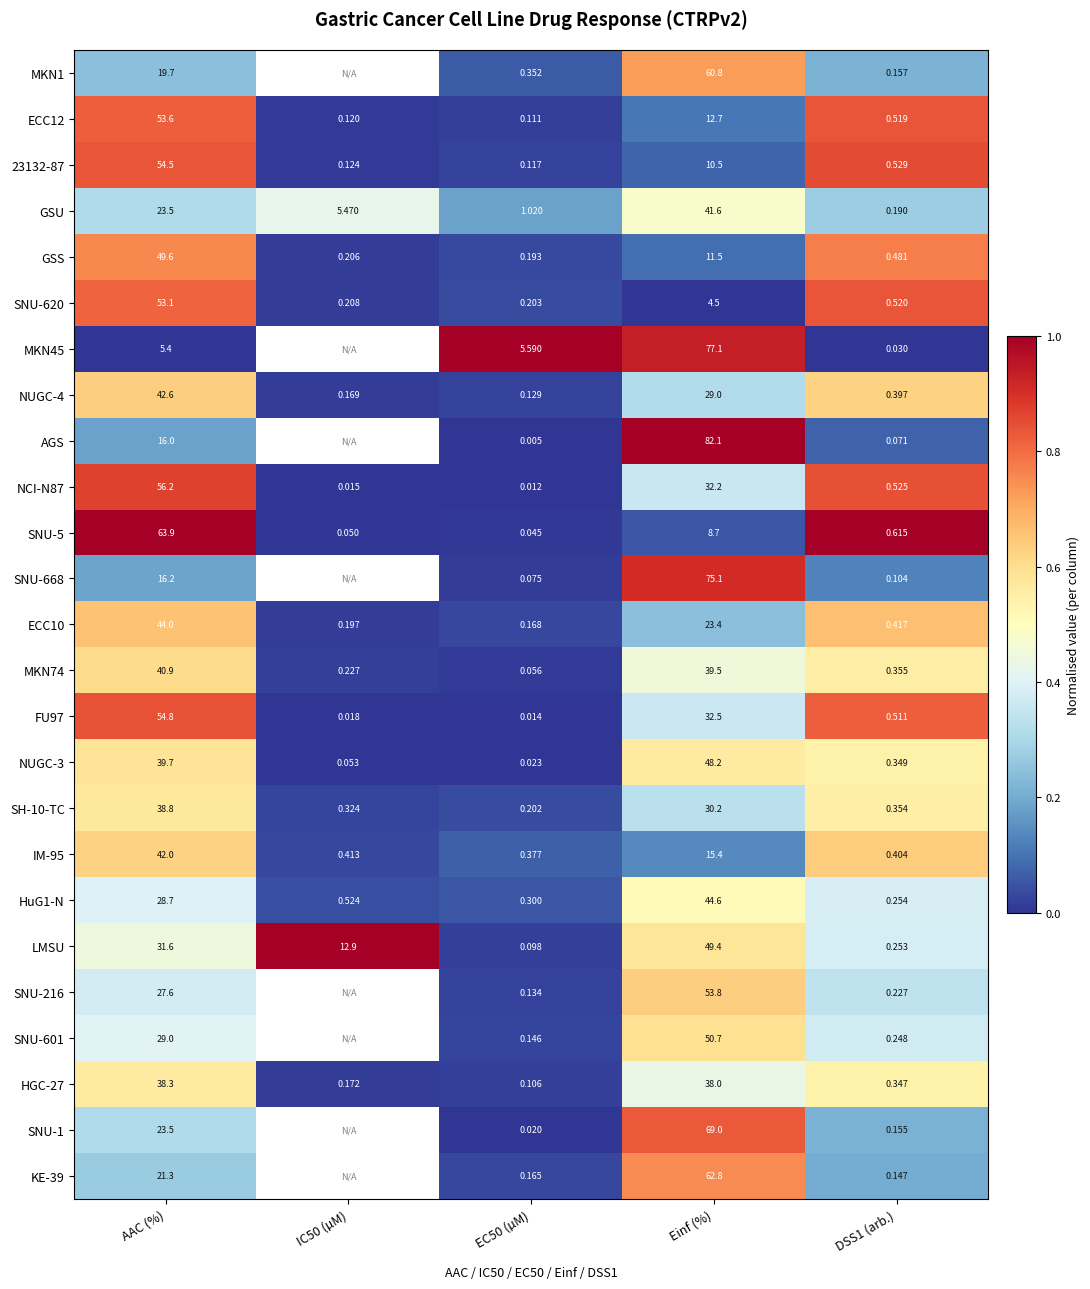

Which label corresponds to the smallest value in the chart?

Einf (%)